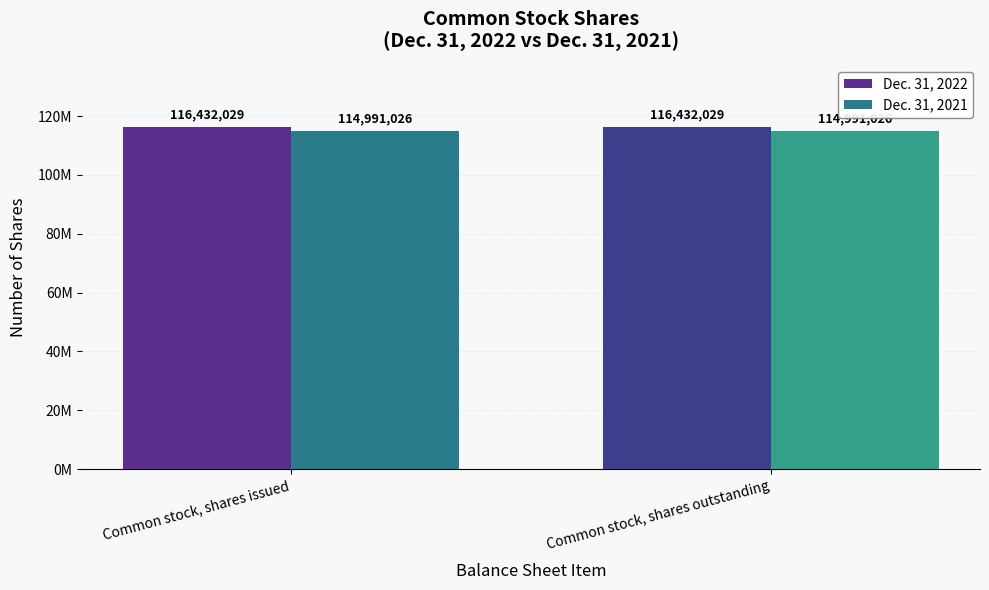

Are the bars horizontal?

No